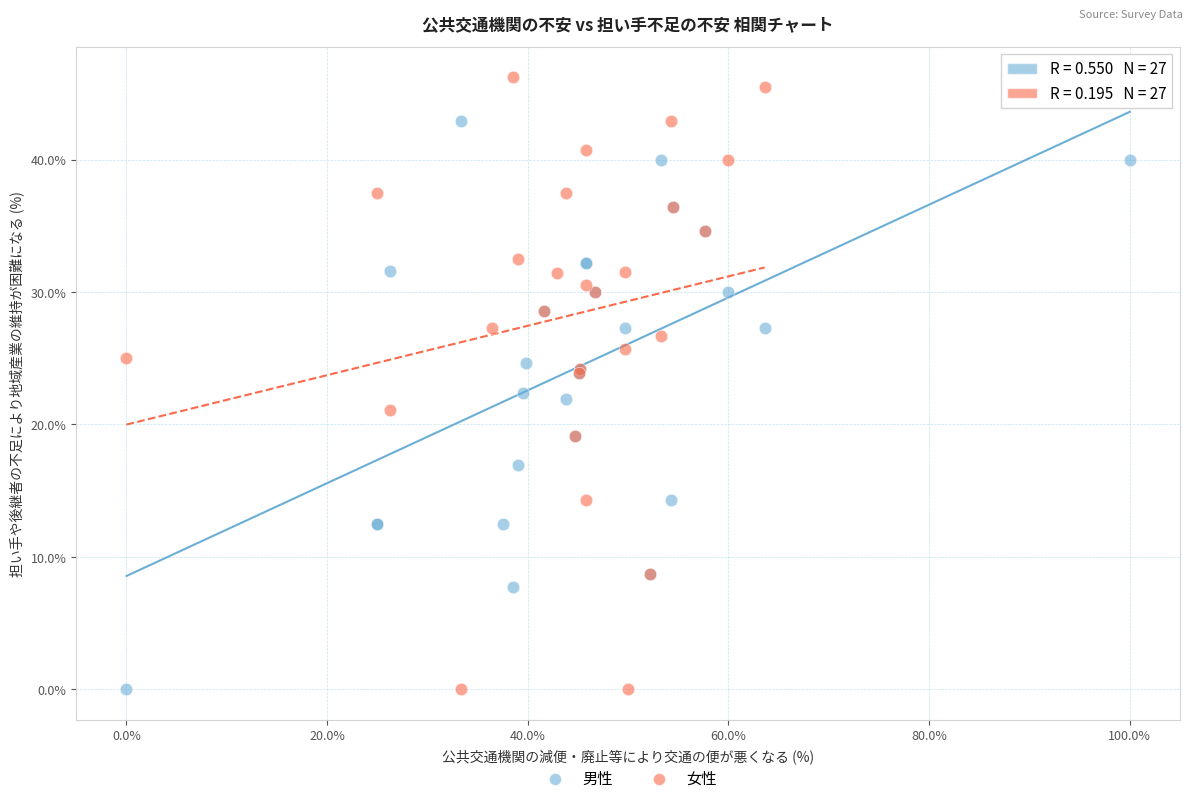

Which series contains the highest Y value?

女性